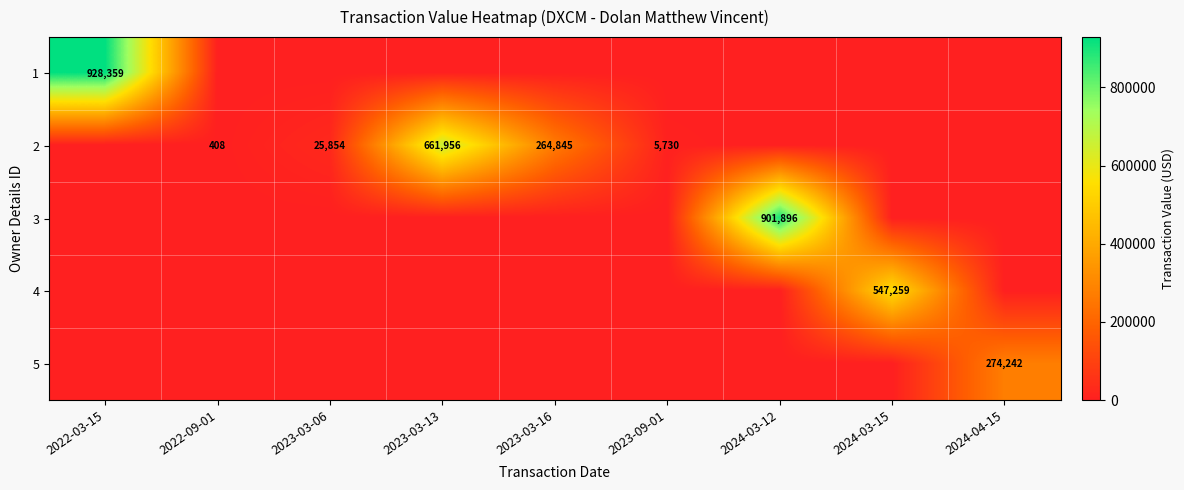

At which category is the sum across all series the highest?

2022-03-15